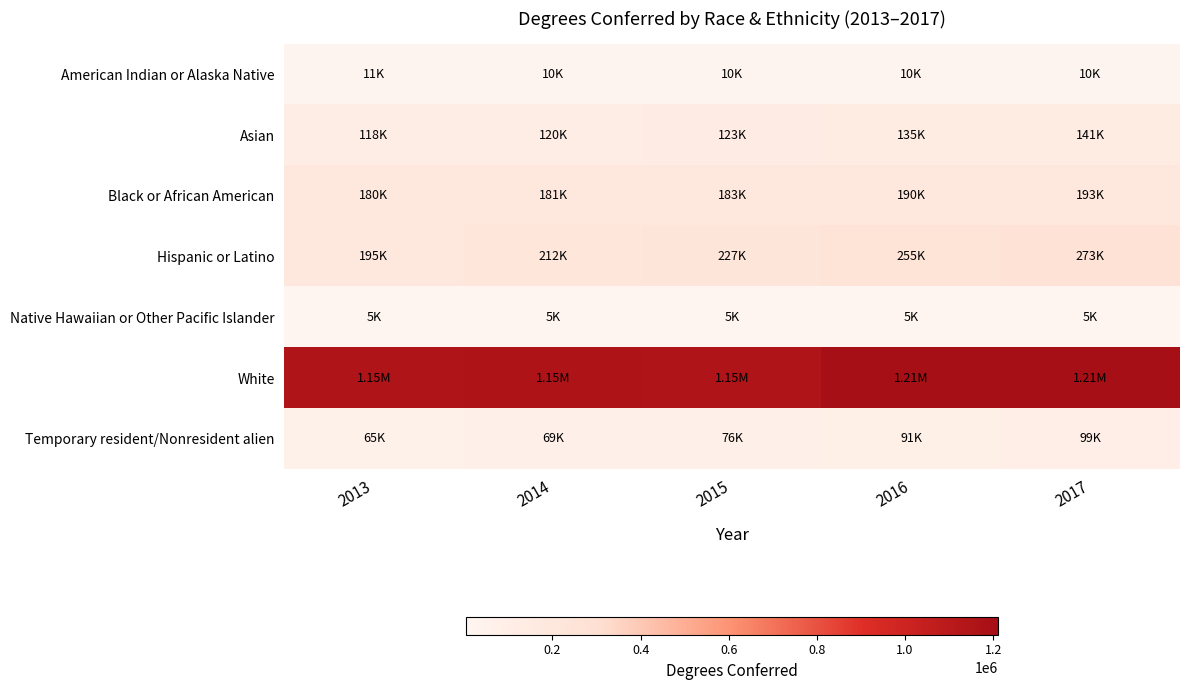

Reading right to left, list all the values displayed in this chart.

American Indian or Alaska Native: 2017=9507	2016=9649	2015=9697	2014=10211	2013=10768
Asian: 2017=141158	2016=134667	2015=122822	2014=120037	2013=117932
Black or African American: 2017=192696	2016=189740	2015=182778	2014=180812	2013=179517
Hispanic or Latino: 2017=273430	2016=255259	2015=226900	2014=211710	2013=194919
Native Hawaiian or Other Pacific Islander: 2017=4748	2016=4861	2015=4987	2014=5139	2013=4958
White: 2017=1210702	2016=1207764	2015=1150065	2014=1154363	2013=1150239
Temporary resident/Nonresident alien: 2017=98661	2016=91121	2015=75639	2014=69483	2013=64901